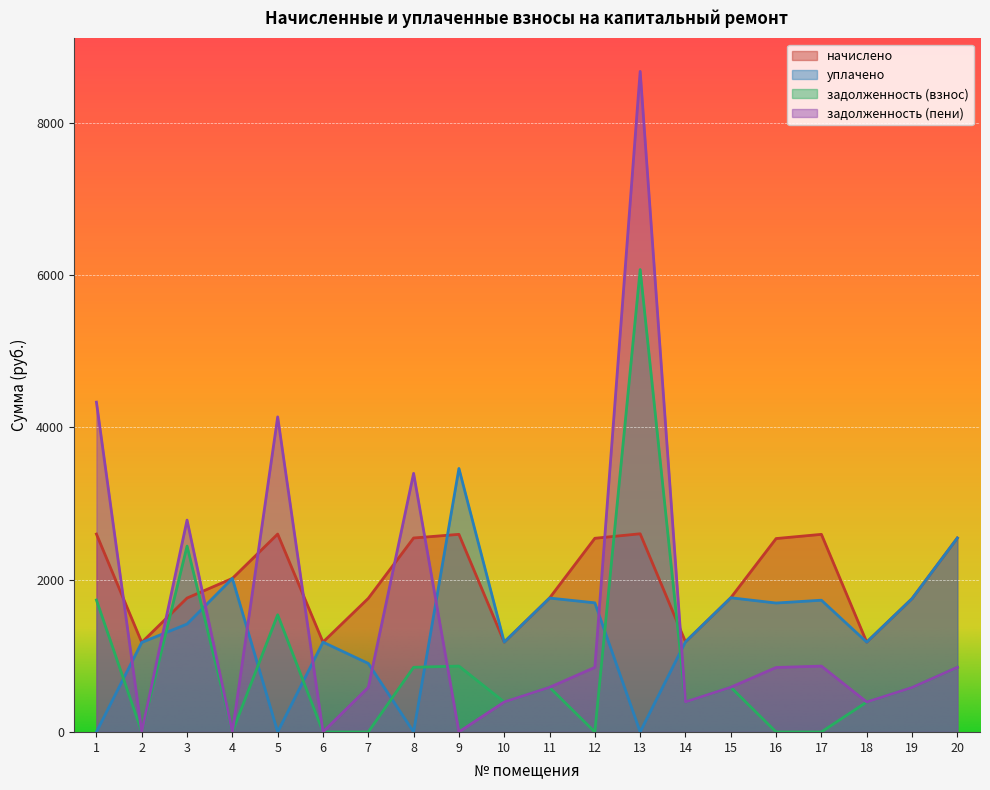

List the labels in order of задолженность (пени) value, smallest first.

2, 4, 6, 9, 10, 18, 14, 19, 7, 11, 15, 16, 12, 20, 17, 3, 8, 5, 1, 13